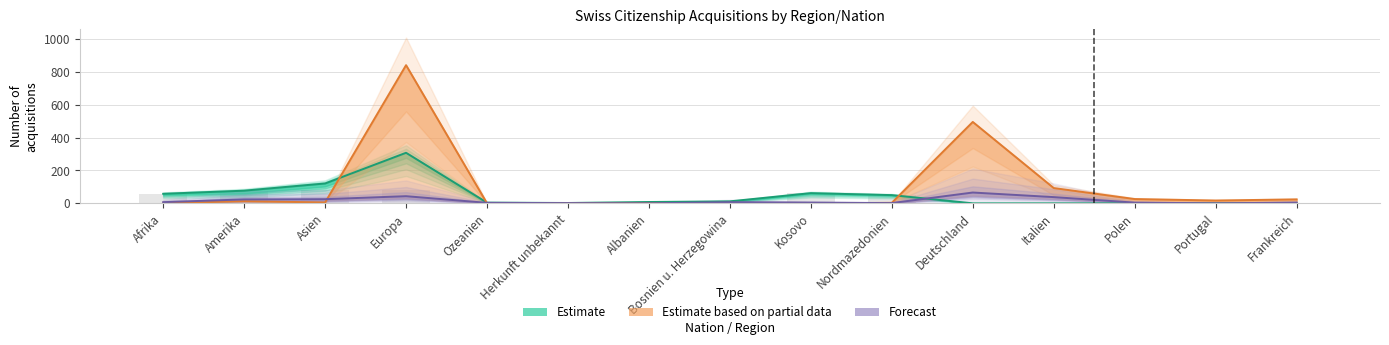

Rank the series at Amerika from lowest to highest value.

Estimate based on partial data, Forecast, Estimate